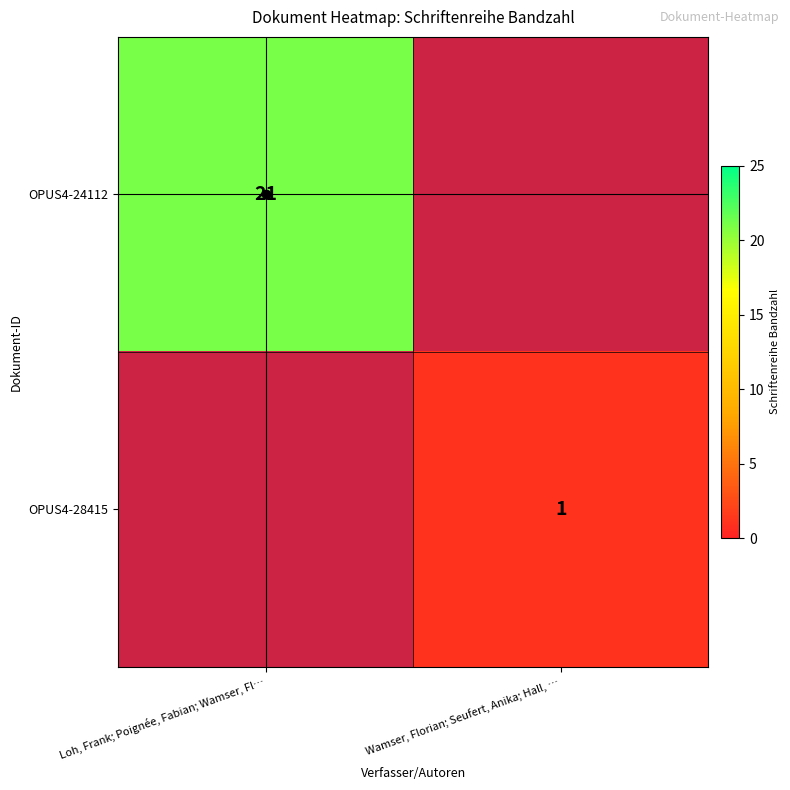

Which label corresponds to the largest value in the chart?

Loh, Frank; Poignée, Fabian; Wamser, Fl…